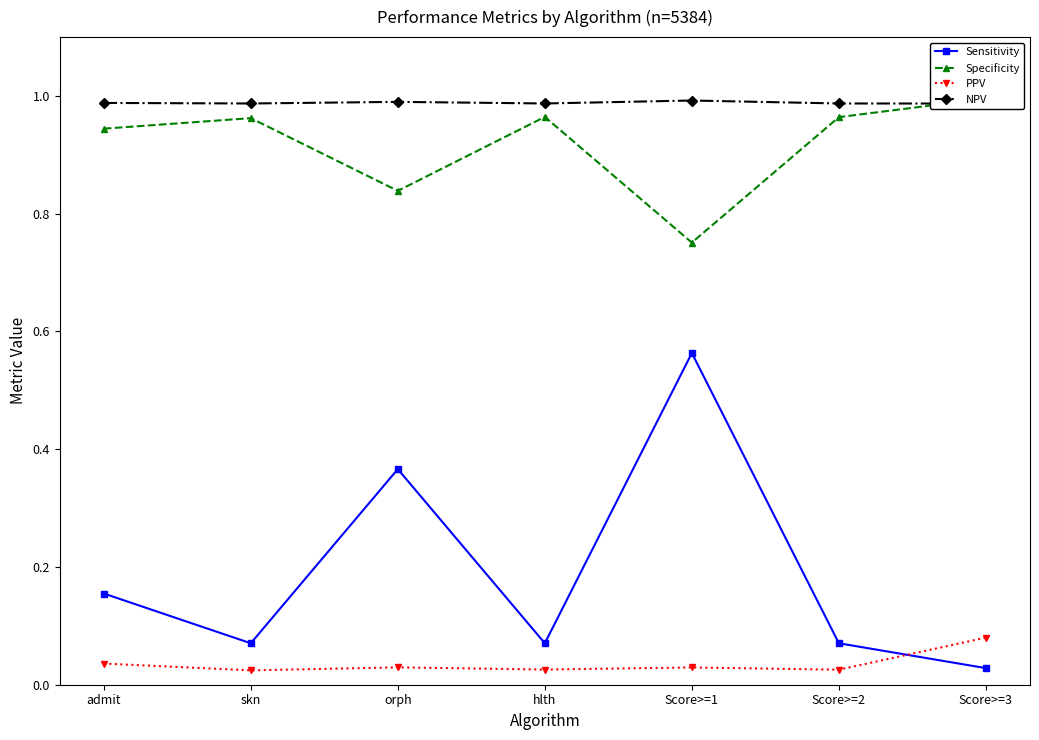

Which series has the largest range (max minus min)?

Sensitivity